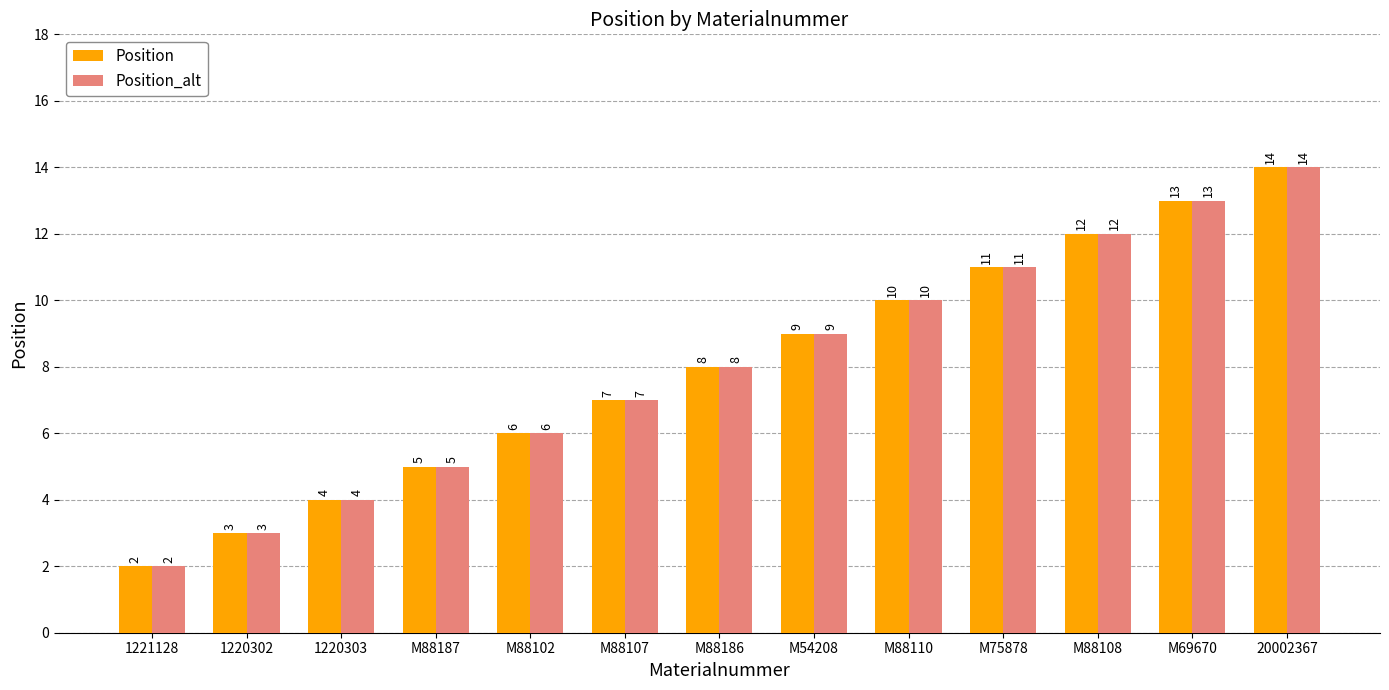

What is the difference between the maximum and minimum values in the Position series?

12